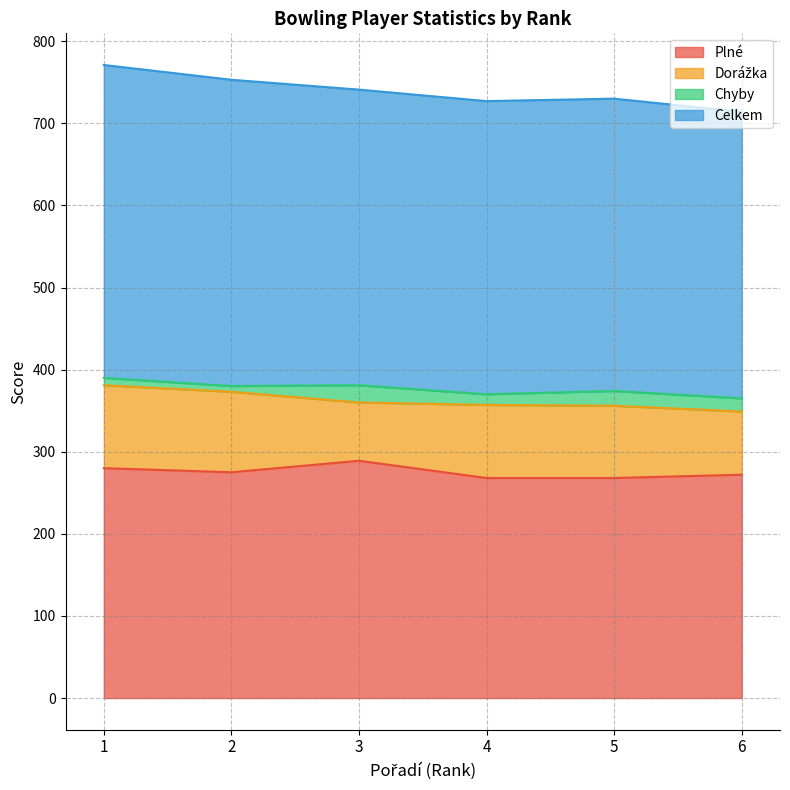

At how many categories does at least one series exceed 329?

6